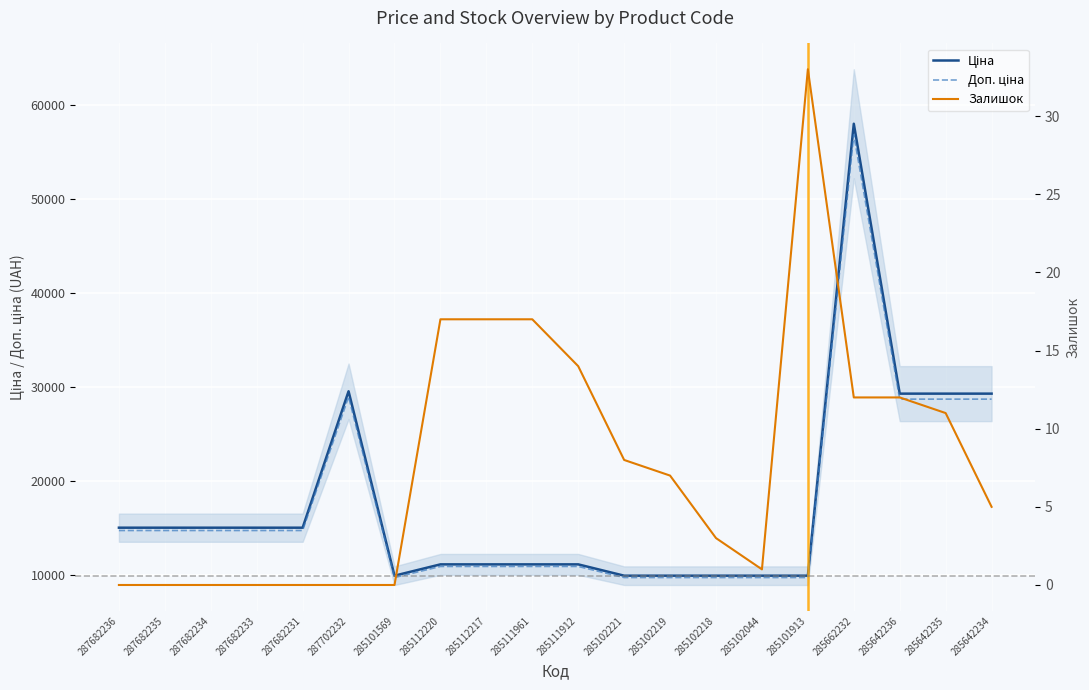

Reading right to left, transcribe all the data shown in this chart.

Ціна: 285642234=29294.9	285642235=29294.9	285642236=29294.9	285662232=58037.0	285101913=9908.5	285102044=9908.5	285102218=9908.5	285102219=9908.5	285102221=9908.5	285111912=11113.6	285111961=11113.6	285112217=11113.6	285112220=11113.6	285101569=9908.5	287702232=29548.9	287682231=15019.2	287682233=15019.2	287682234=15019.2	287682235=15019.2	287682236=15019.2
Доп. ціна: 285642234=28709.0	285642235=28709.0	285642236=28709.0	285662232=56876.3	285101913=9710.3	285102044=9710.3	285102218=9710.3	285102219=9710.3	285102221=9710.3	285111912=10891.3	285111961=10891.3	285112217=10891.3	285112220=10891.3	285101569=9710.3	287702232=28958.0	287682231=14718.8	287682233=14718.8	287682234=14718.8	287682235=14718.8	287682236=14718.8
Залишок: 285642234=5.0	285642235=11.0	285642236=12.0	285662232=12.0	285101913=33.0	285102044=1.0	285102218=3.0	285102219=7.0	285102221=8.0	285111912=14.0	285111961=17.0	285112217=17.0	285112220=17.0	285101569=0.0	287702232=0.0	287682231=0.0	287682233=0.0	287682234=0.0	287682235=0.0	287682236=0.0